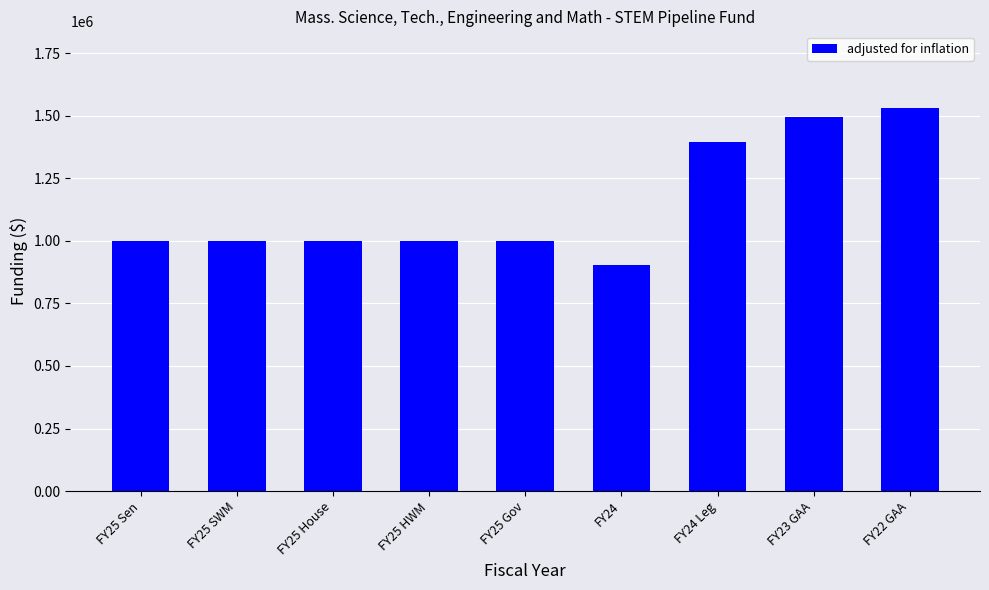

Reading left to right, what are all the values shown in this chart?

1000000	1000000	1000000	1000000	1000000	903135	1396601	1493063	1531170